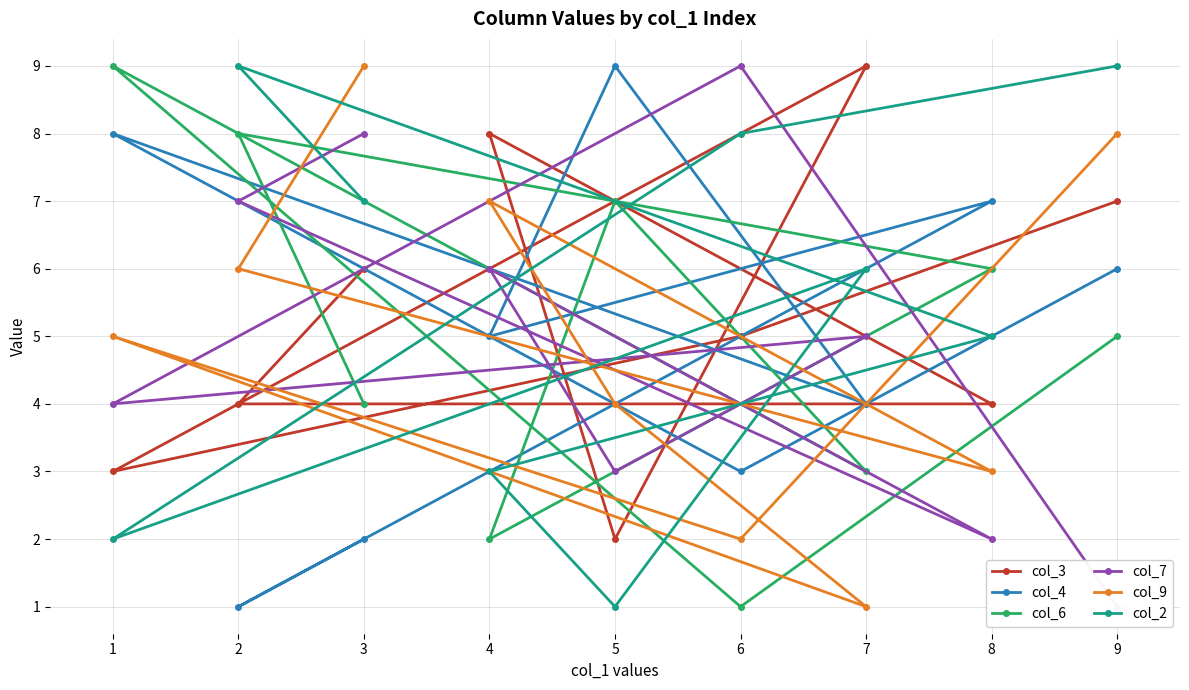

Which label corresponds to the smallest value in the chart?

2